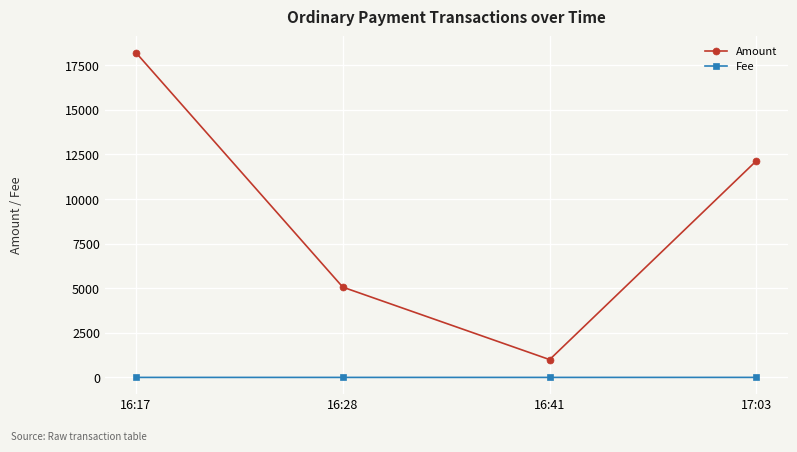

Rank the series by their maximum value, from lowest to highest.

Fee, Amount